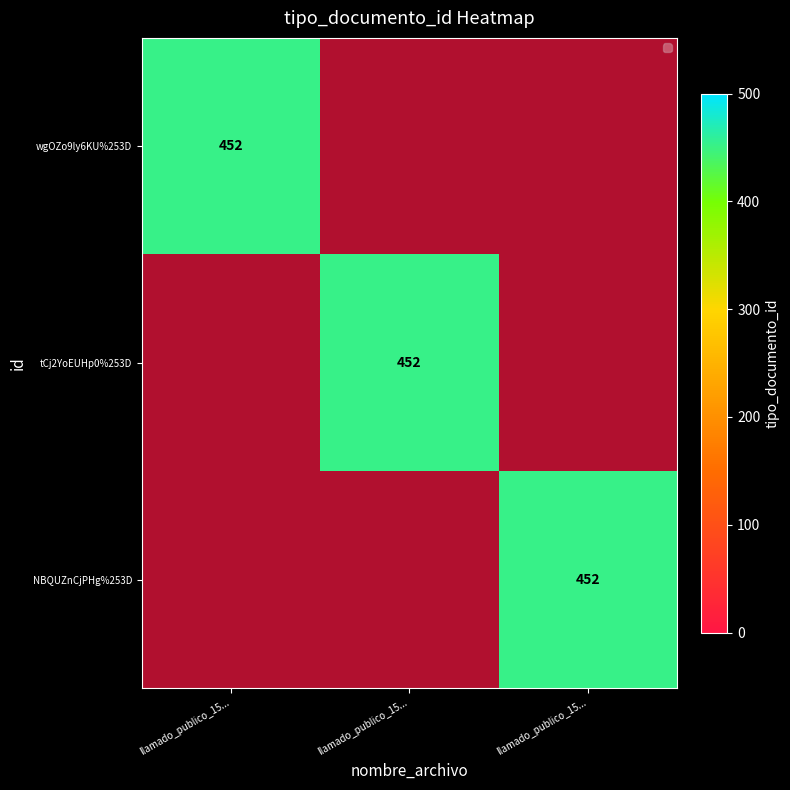

The tCj2YoEUHp0%253D series shows 1.0 at llamado_publico_15.... True or false?

True